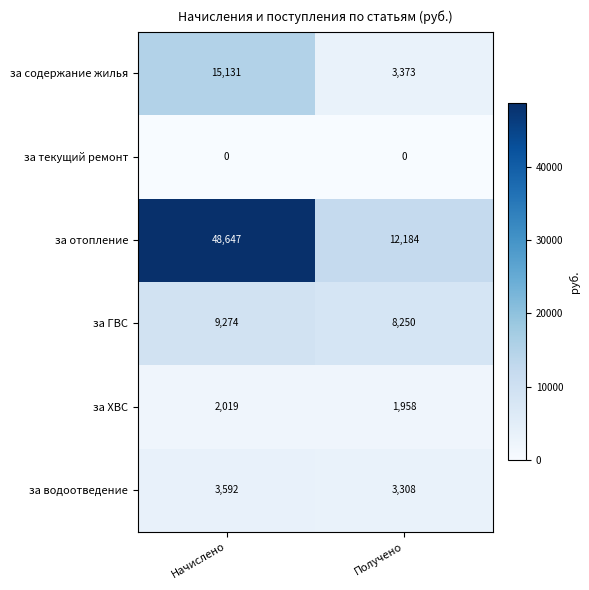

Is it true that за содержание жилья equals 2159 at Получено?

False